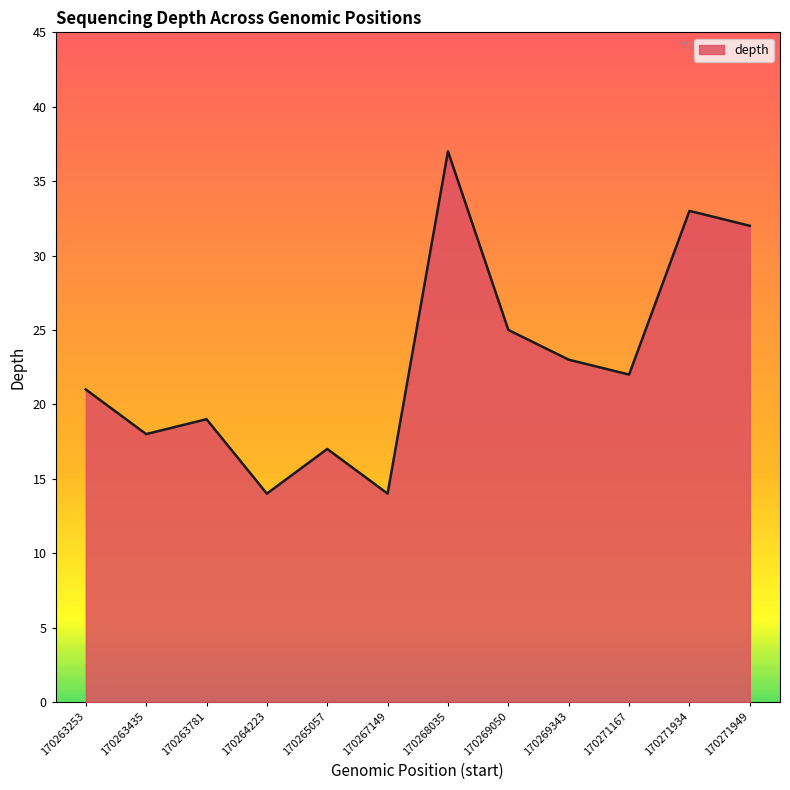

Approximately how many times larger is the value at 170269050 compared to 170269343?

1.1